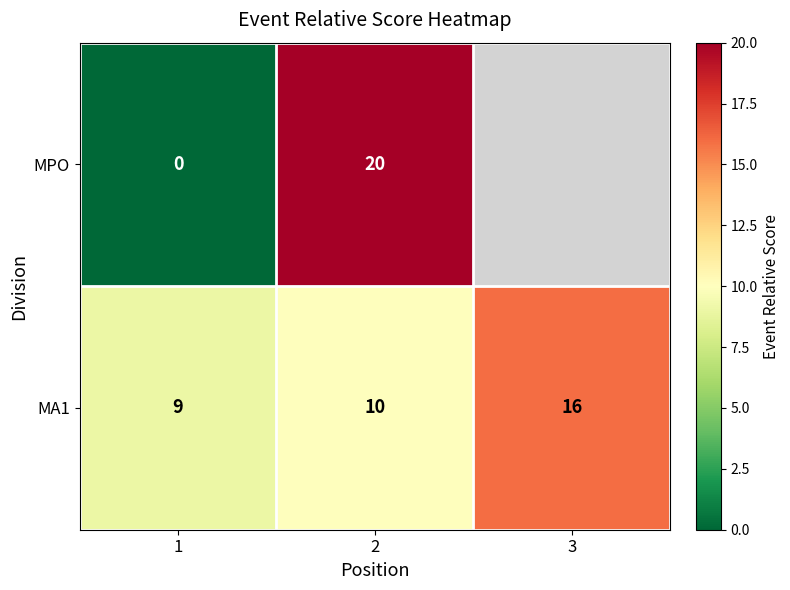

What is the total value across all series at 2?

30